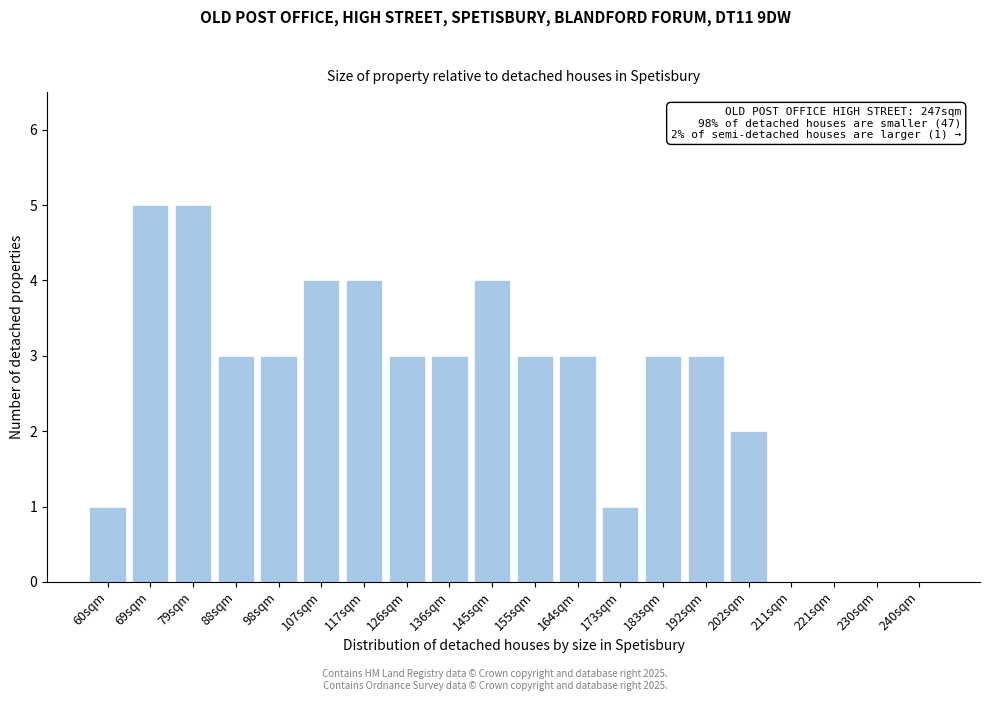

Reading left to right, transcribe all the data shown in this chart.

60sqm=1	69sqm=5	79sqm=5	88sqm=3	98sqm=3	107sqm=4	117sqm=4	126sqm=3	136sqm=3	145sqm=4	155sqm=3	164sqm=3	173sqm=1	183sqm=3	192sqm=3	202sqm=2	211sqm=0	221sqm=0	230sqm=0	240sqm=0